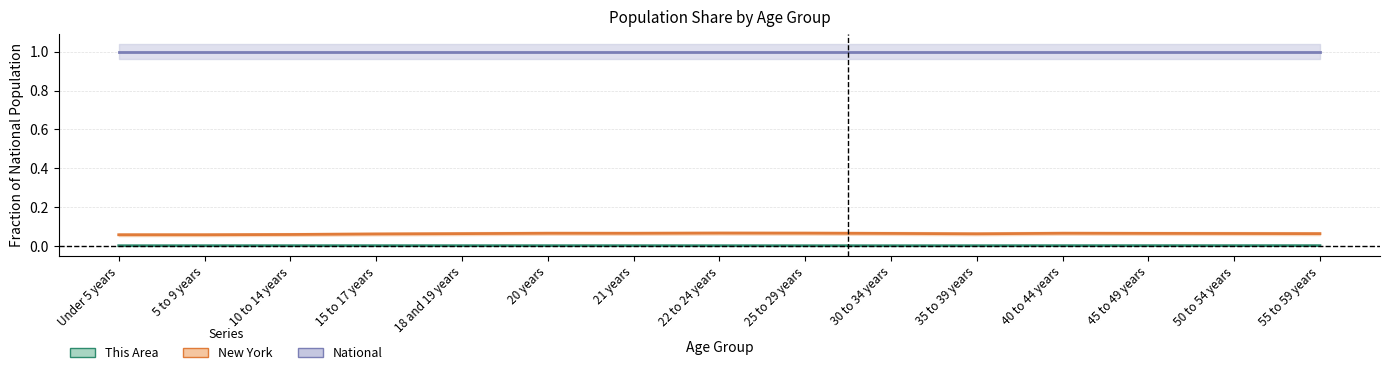

Which has a higher value, 40 to 44 years or 35 to 39 years?

40 to 44 years